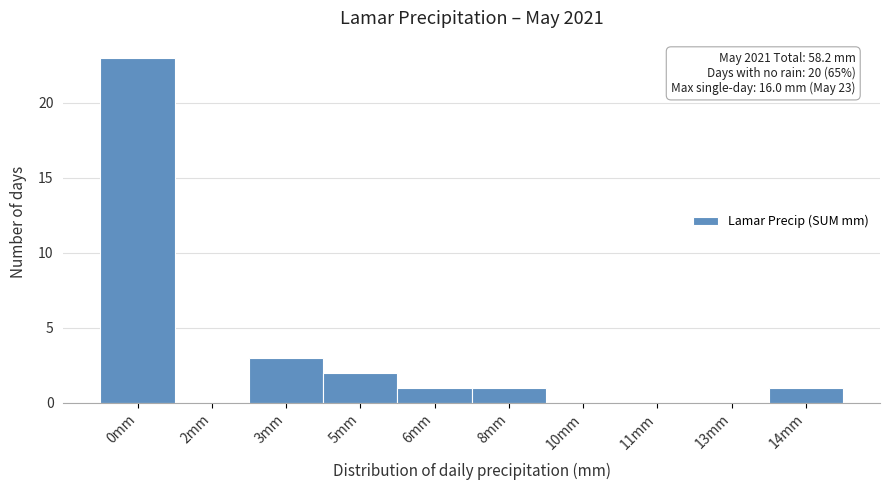

Reading left to right, transcribe all the data shown in this chart.

0mm=23	2mm=0	3mm=3	5mm=2	6mm=1	8mm=1	10mm=0	11mm=0	13mm=0	14mm=1